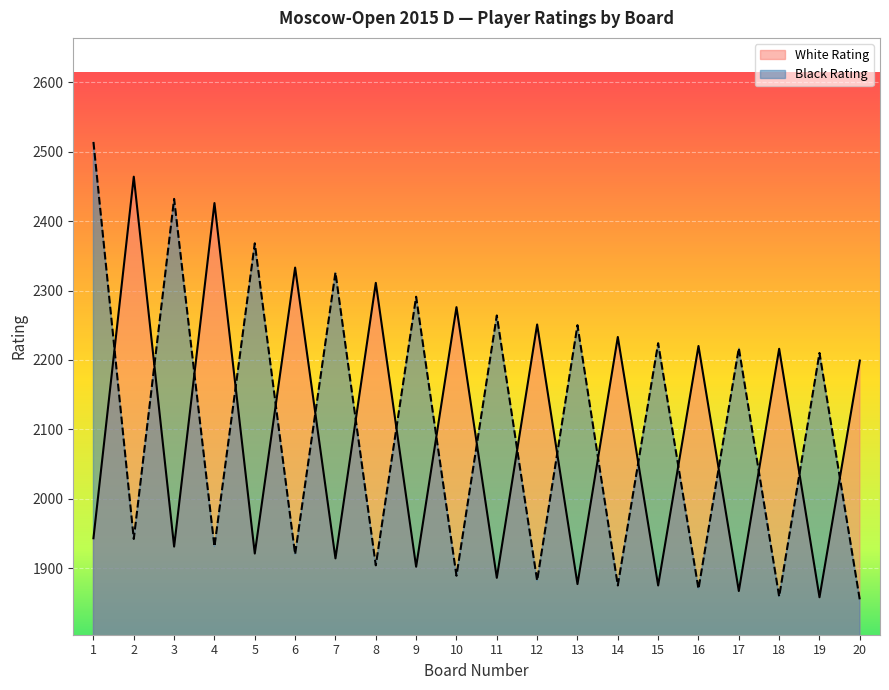

Between 14 and 3, which is larger?

14